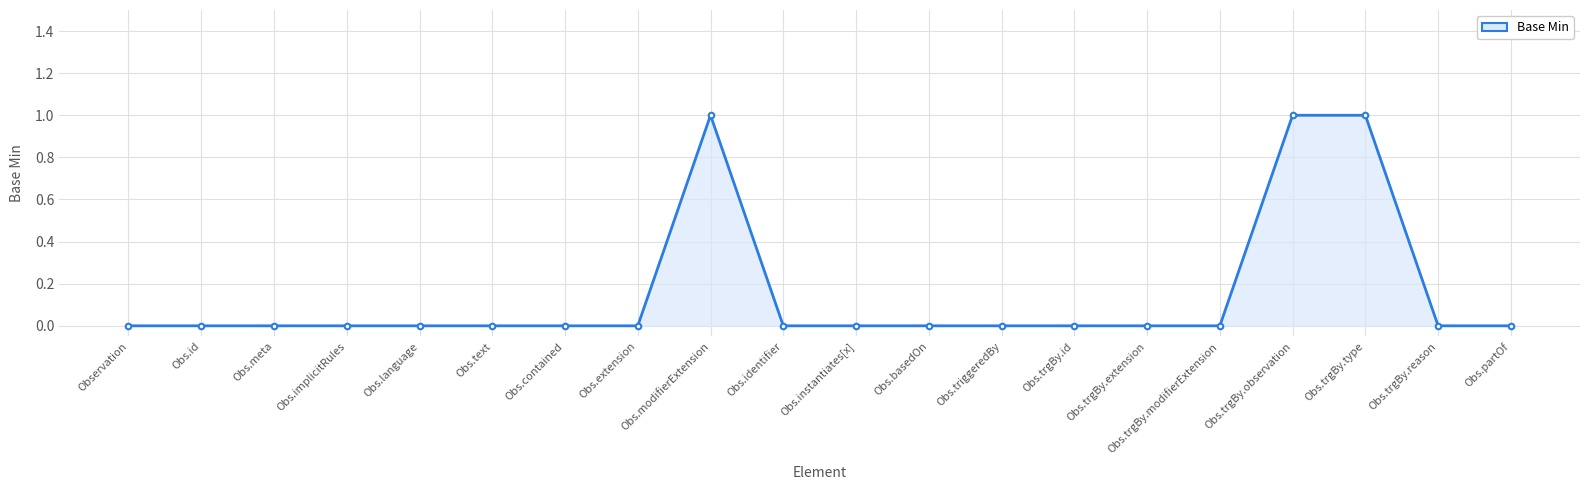

Does the chart have visible grid lines?

Yes